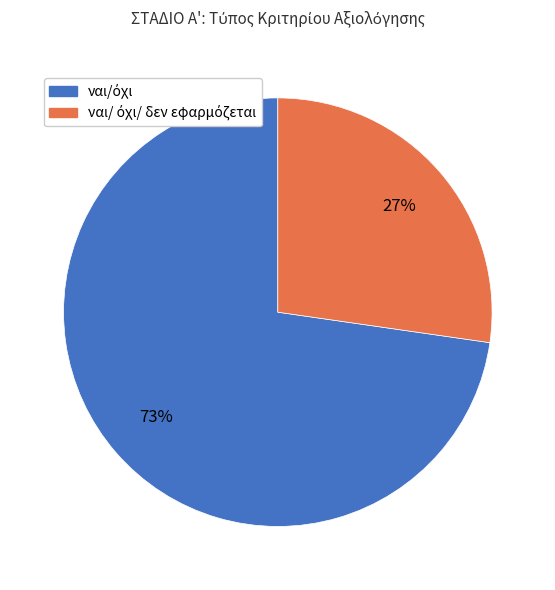

How many slices are in this pie chart?

2